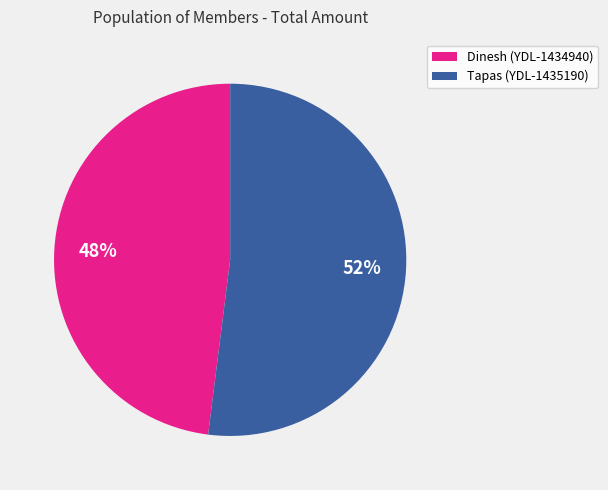

Which category accounts for the majority?

Tapas (YDL-1435190)